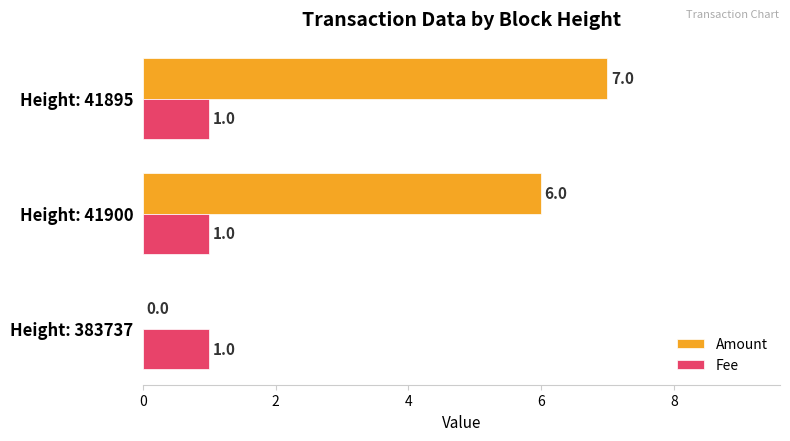

Between Height: 383737 and Height: 41895, which series saw the biggest shift?

Amount